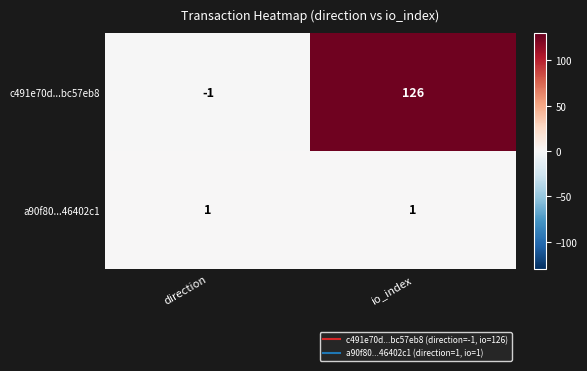

Reading left to right, transcribe all the data shown in this chart.

c491e70d...bc57eb8: -1	126
a90f80...46402c1: 1	1